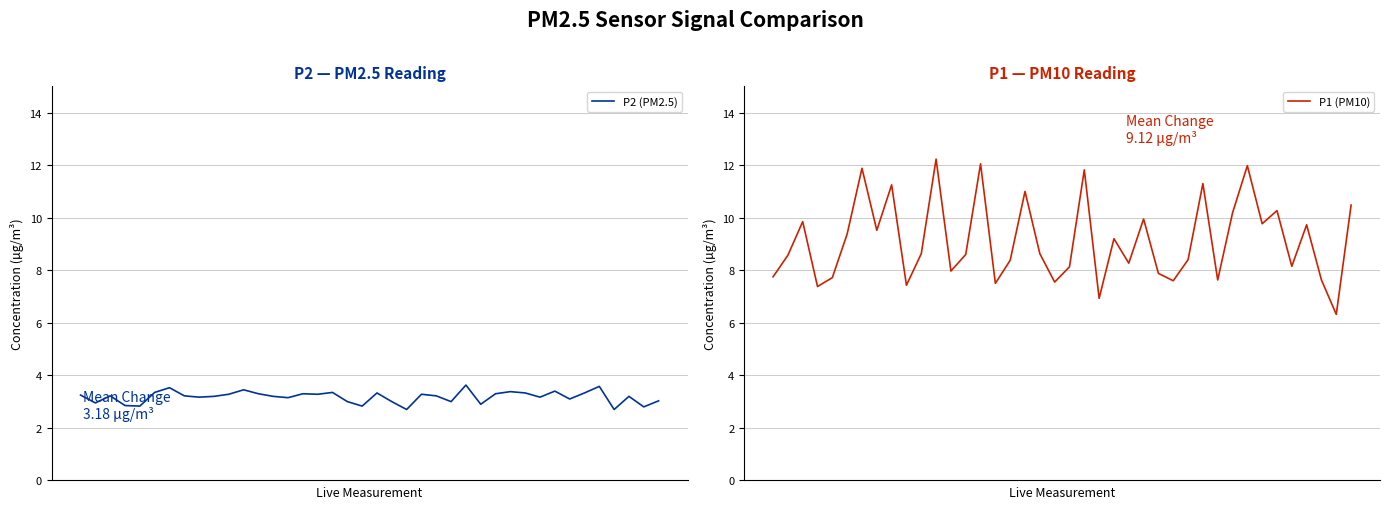

List the labels in order of P2 (PM2.5) value, smallest first.

22, 36, 38, 4, 19, 3, 27, 1, 18, 21, 25, 39, 33, 14, 8, 31, 9, 13, 37, 2, 7, 24, 0, 10, 16, 23, 12, 15, 28, 20, 30, 34, 5, 17, 29, 32, 11, 6, 35, 26